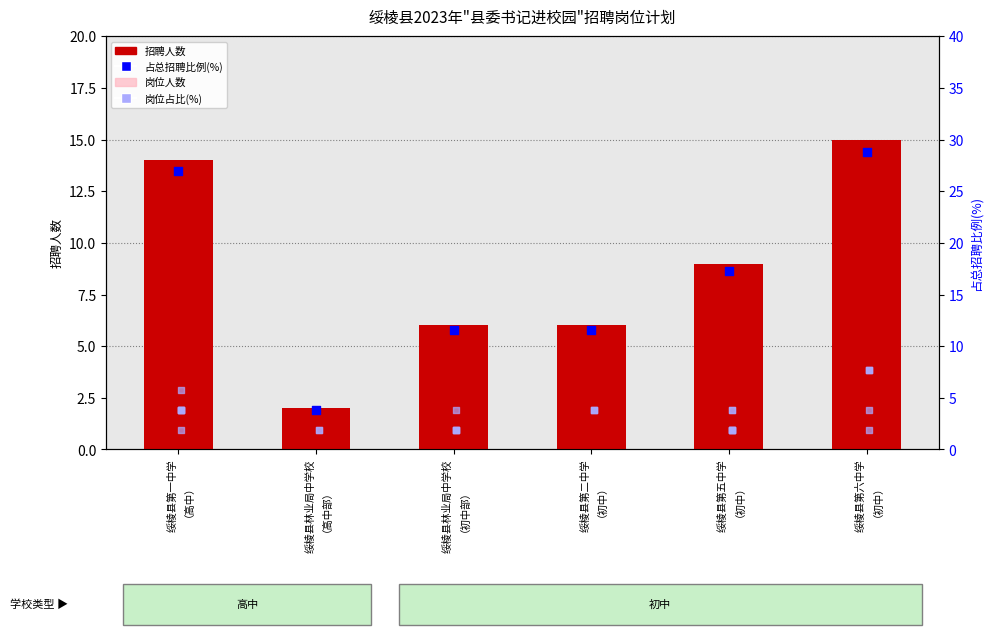

Is the value of 招聘人数 at 绥棱县第一中学
（高中） greater than the value of 占总招聘比例(%) at 绥棱县林业局中学校
（高中部）?

Yes